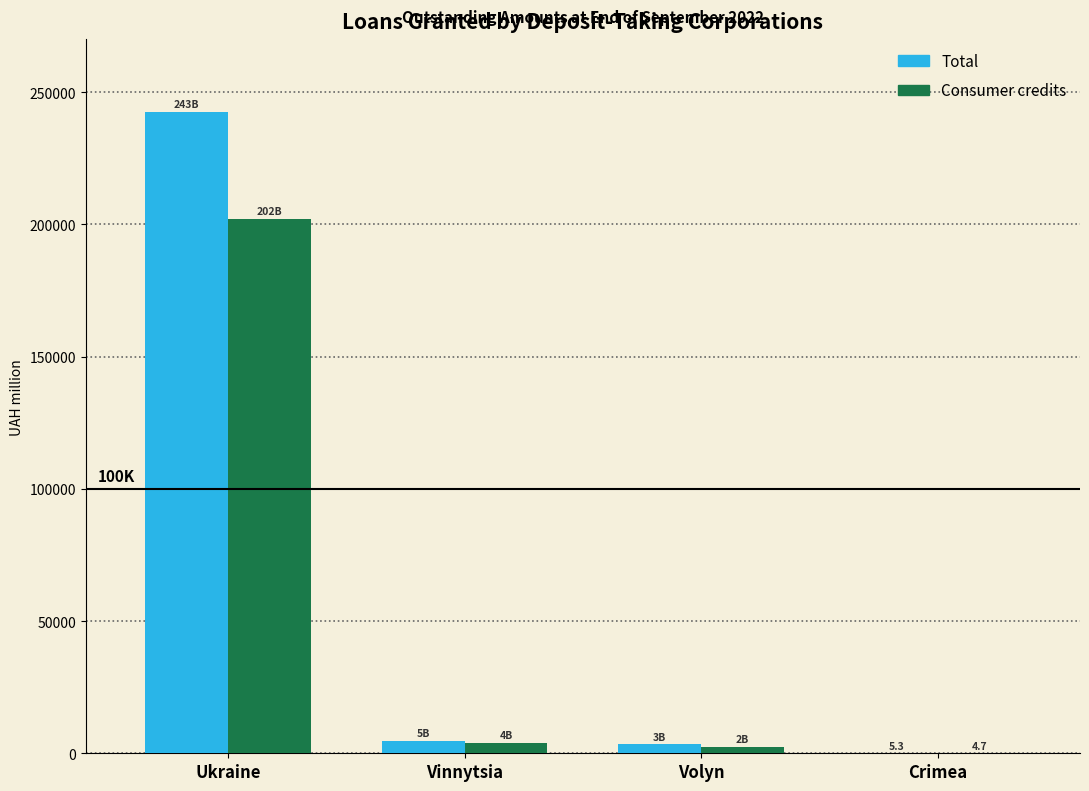

How many values in the Consumer credits series exceed 3861?

2